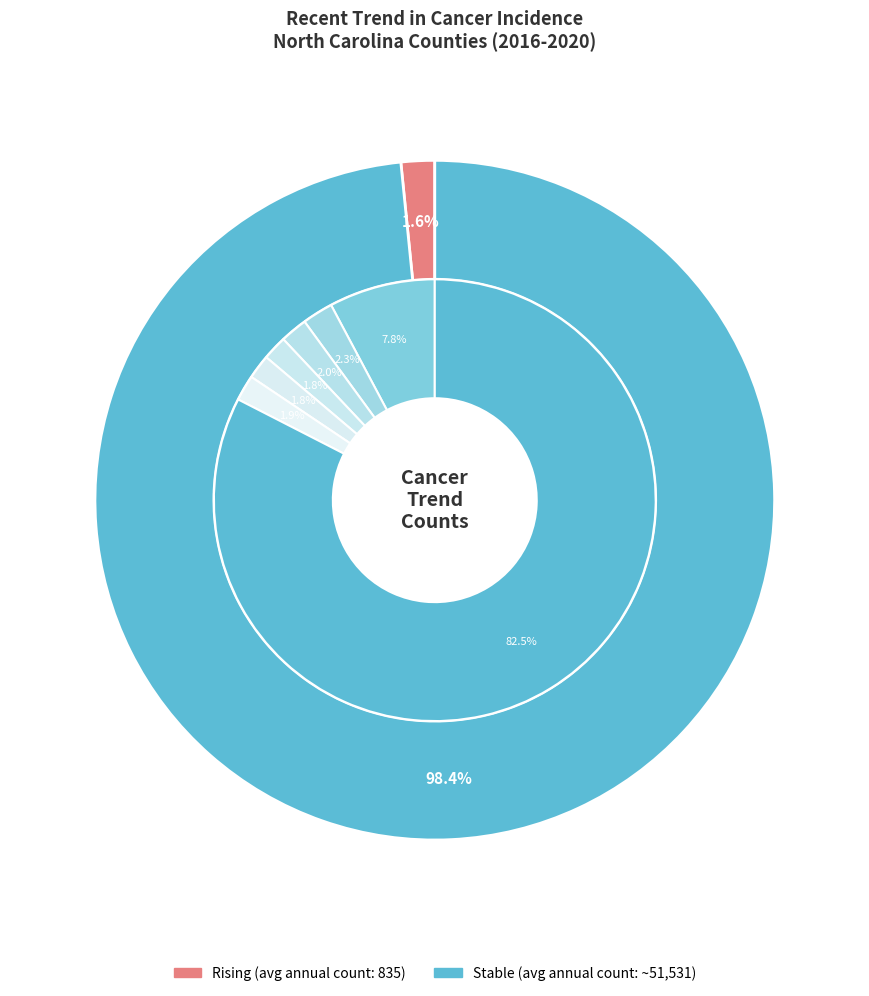

How many slices are in this pie chart?

3